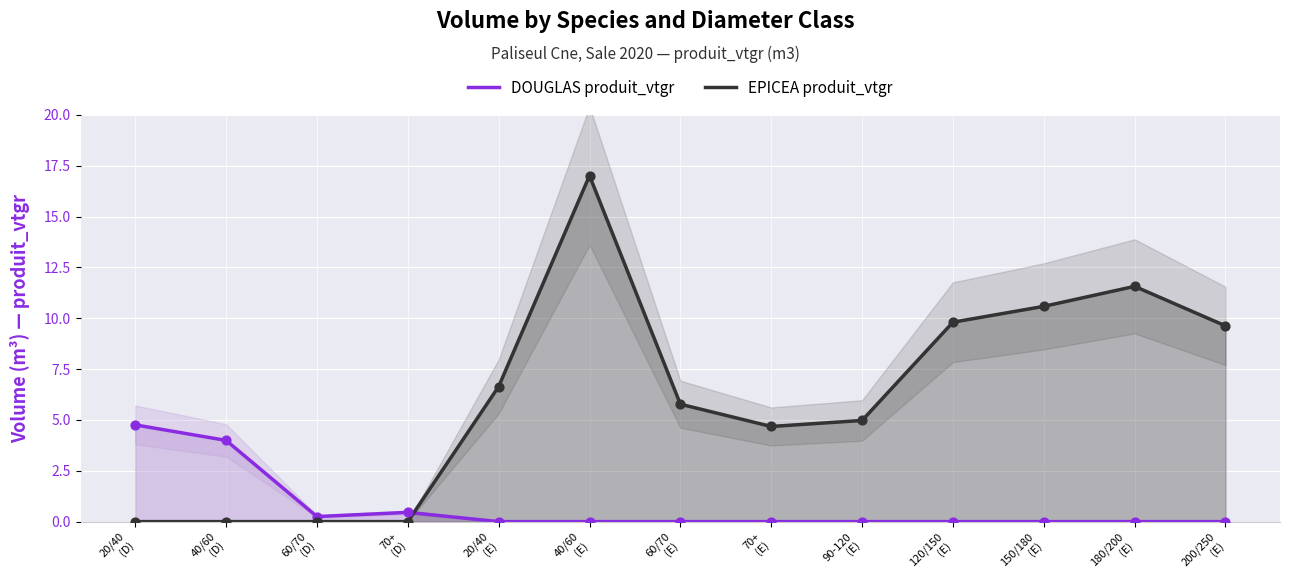

Which series reaches the maximum Y coordinate?

EPICEA produit_vtgr